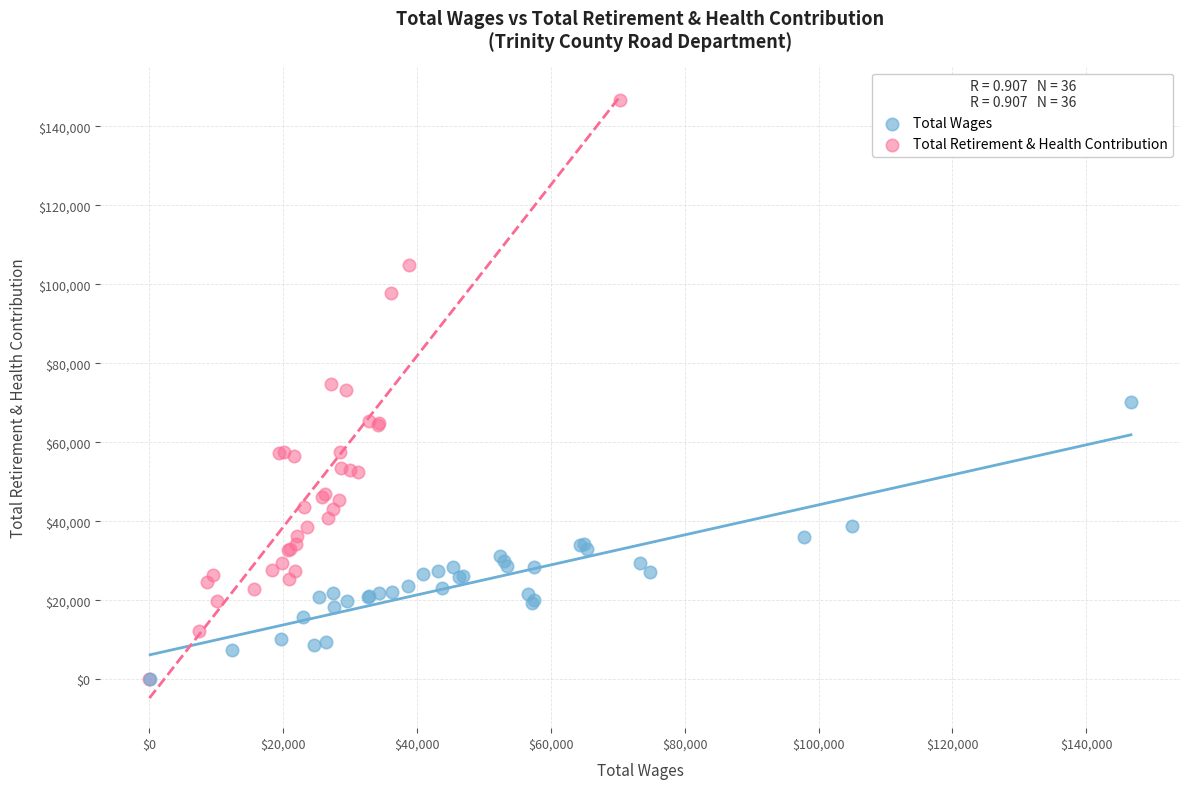

What are all the series names shown in the legend?

Total Wages, Total Retirement & Health Contribution